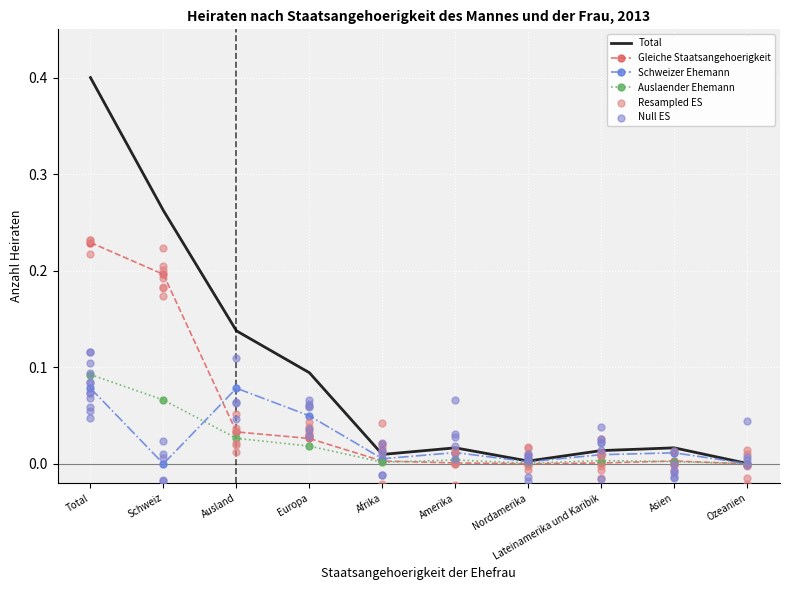

Which series contains the lowest Y value?

Schweizer Ehemann